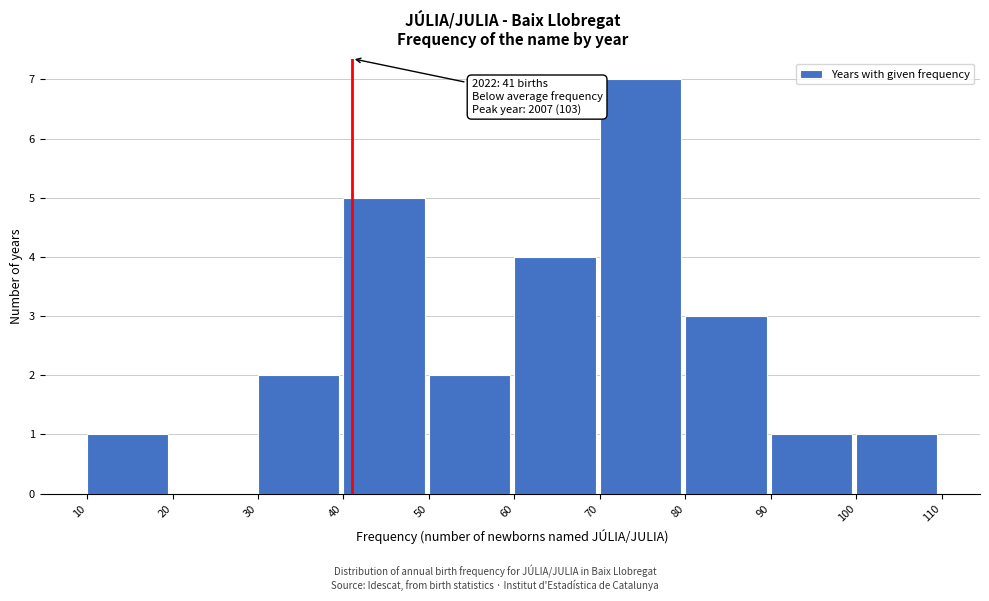

Which range on the x-axis has the tallest bar?

70 to 80